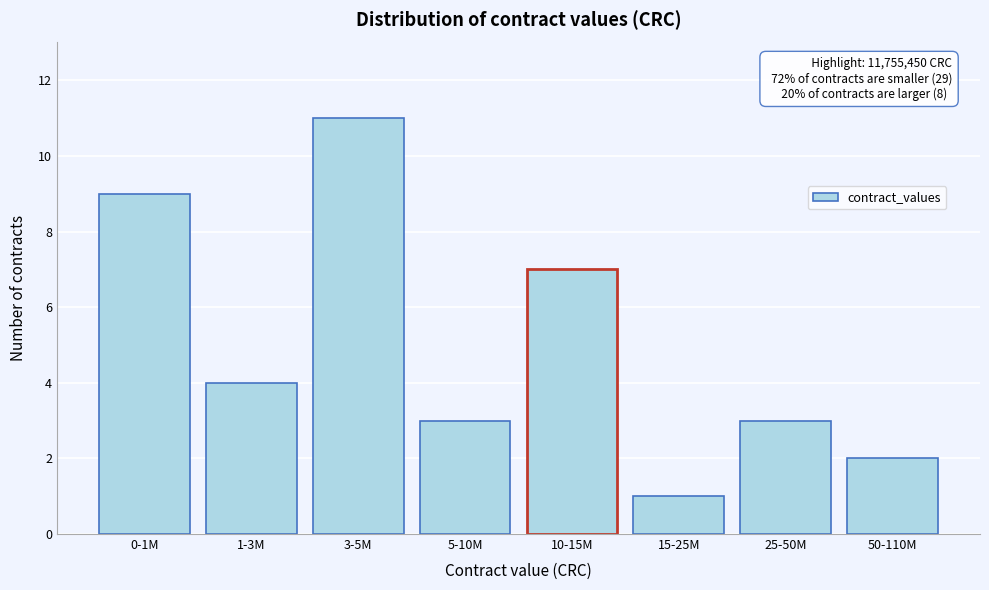

Reading left to right, extract all data points from this chart.

9	4	11	3	7	1	3	2